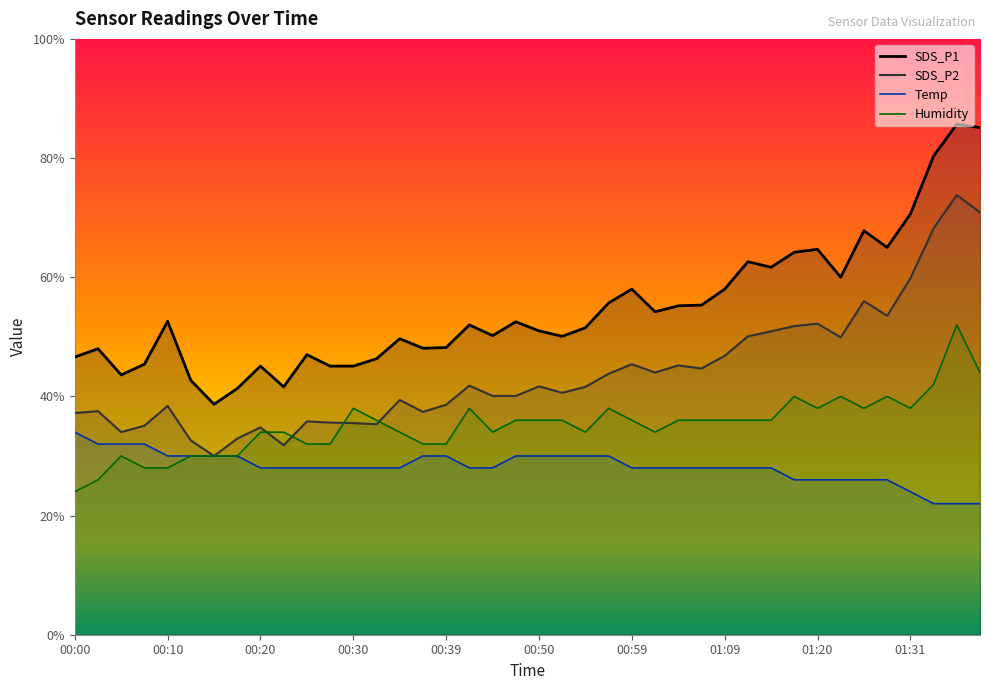

Rank the series by their average value, from highest to lowest.

SDS_P1, SDS_P2, Humidity, Temp